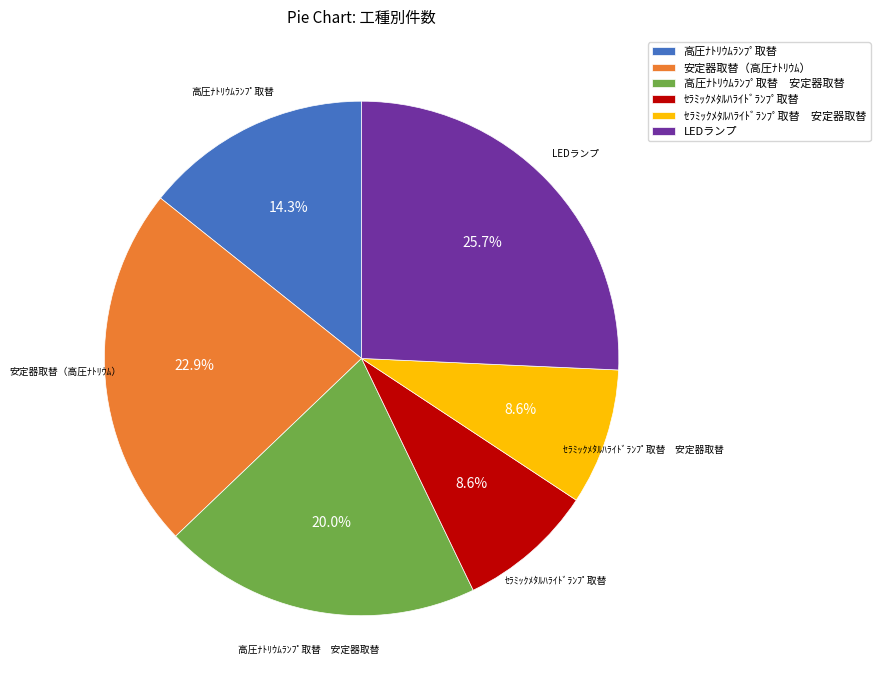

What percentage do ｾﾗﾐｯｸﾒﾀﾙﾊﾗｲﾄﾞﾗﾝﾌﾟ取替 and 高圧ﾅﾄﾘｳﾑﾗﾝﾌﾟ取替 together represent?

22.9%